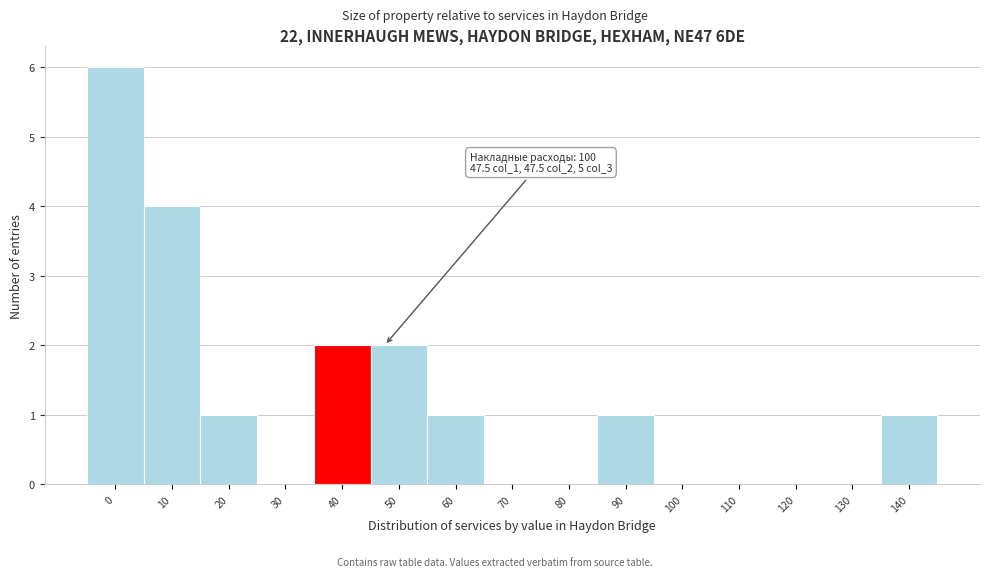

Reading right to left, transcribe all the data shown in this chart.

140=1	130=0	120=0	110=0	100=0	90=1	80=0	70=0	60=1	50=2	40=2	30=0	20=1	10=4	0=6